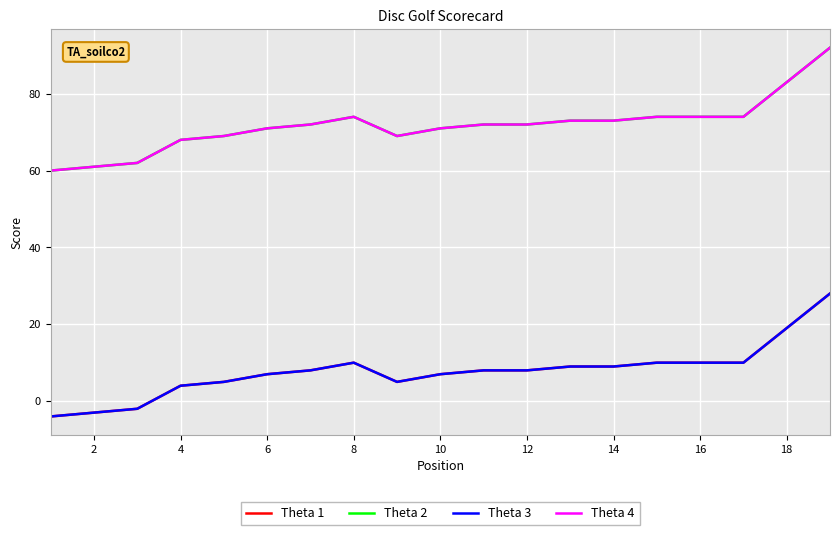

Does the chart have visible grid lines?

Yes